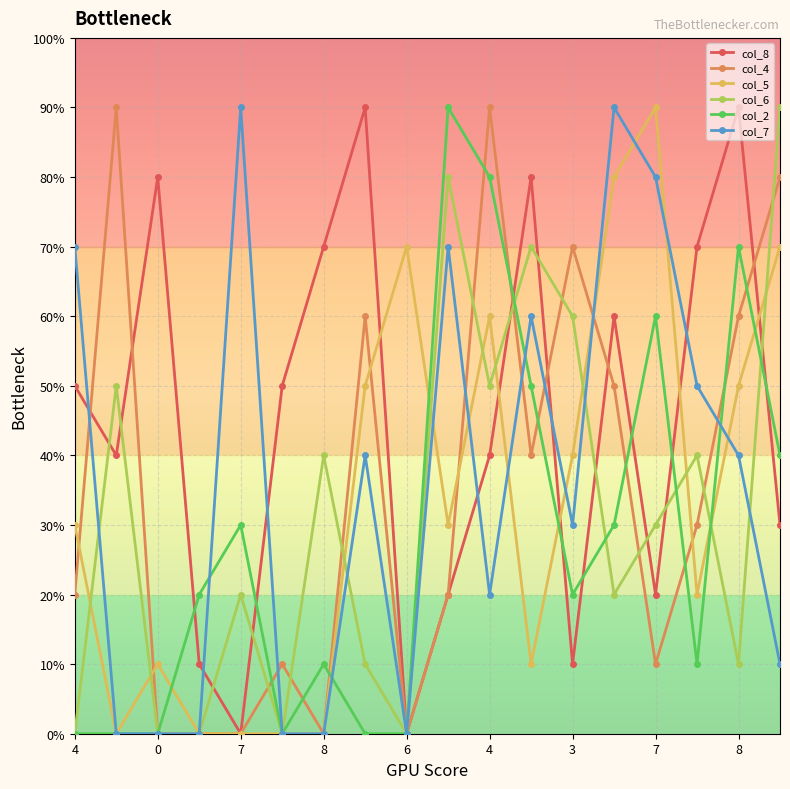

Does the chart have visible grid lines?

Yes